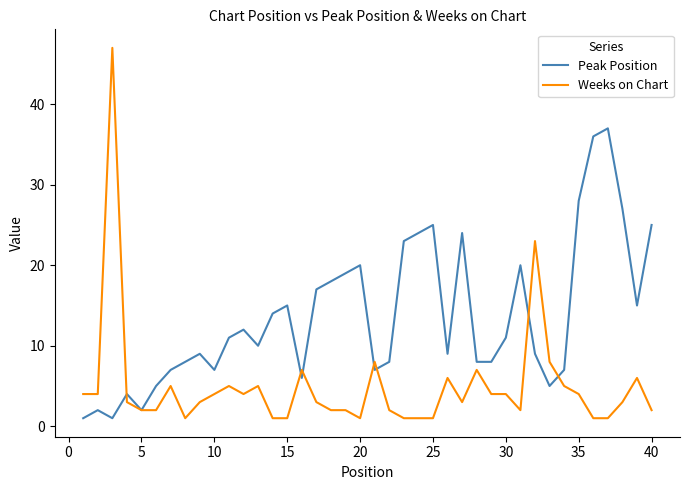

Rank the series by their average value, from highest to lowest.

Peak Position, Weeks on Chart